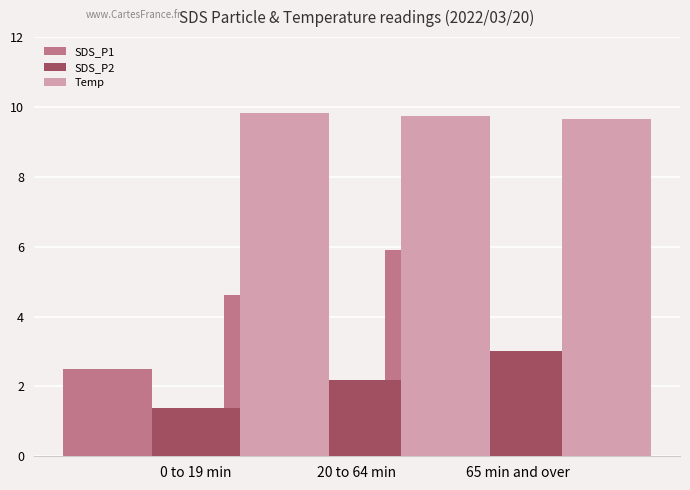

Which label corresponds to the smallest value in the chart?

0 to 19 min